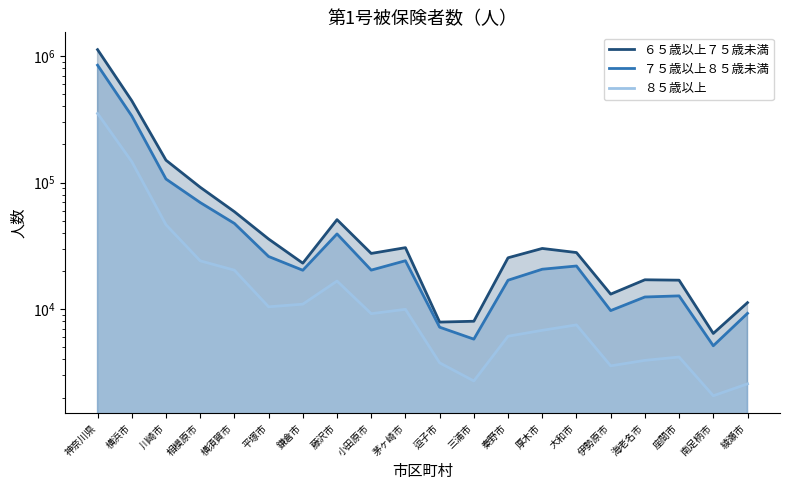

Where is the first local minimum for ６５歳以上７５歳未満?

鎌倉市